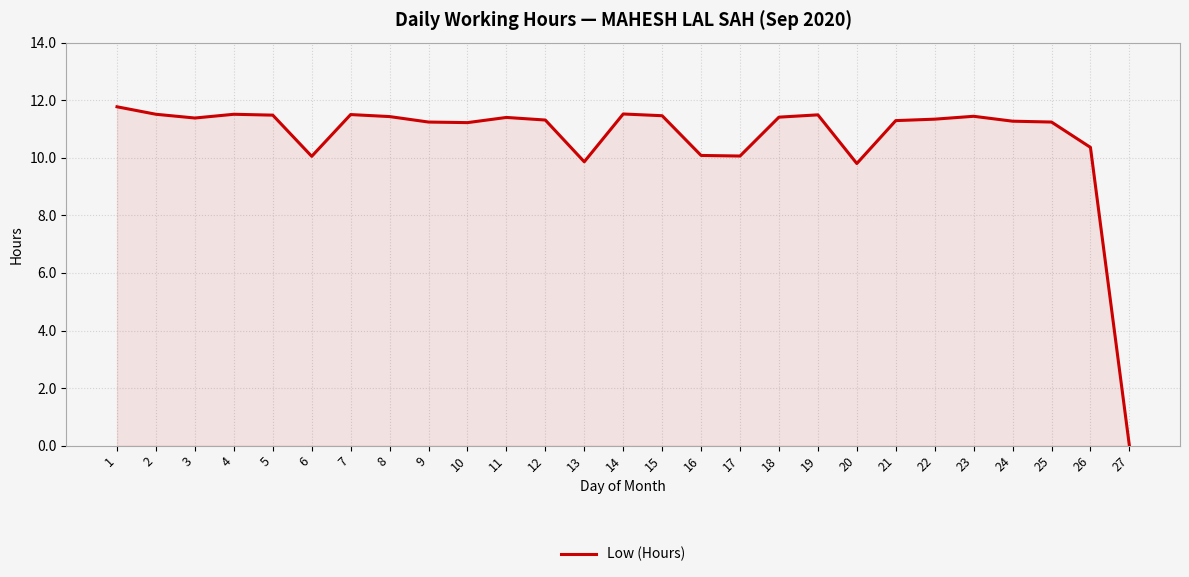

Which category has the lowest value across all series?

27